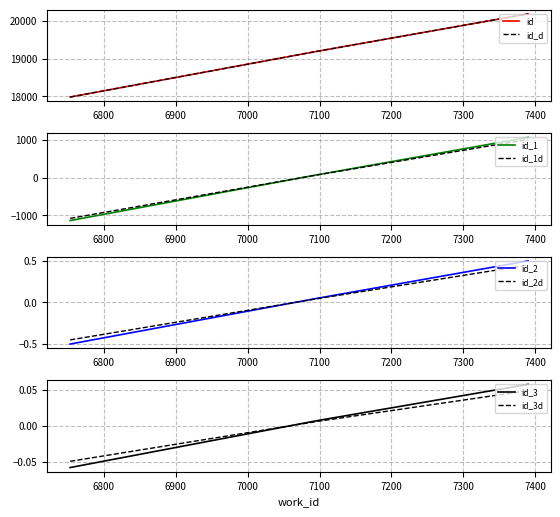

True or false: the data shows 9218 at 7390.

False